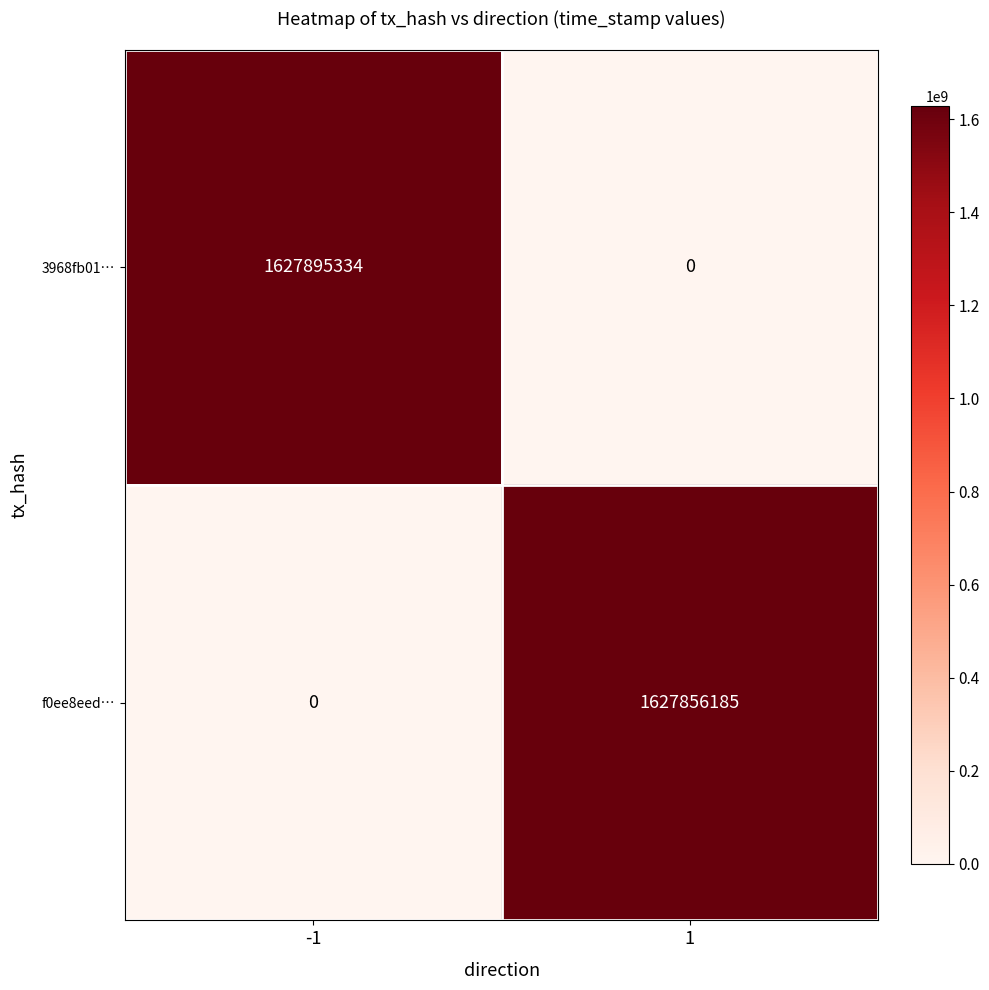

Reading right to left, what are all the values shown in this chart?

3968fb01…: 1=0	-1=1627895334
f0ee8eed…: 1=1627856185	-1=0